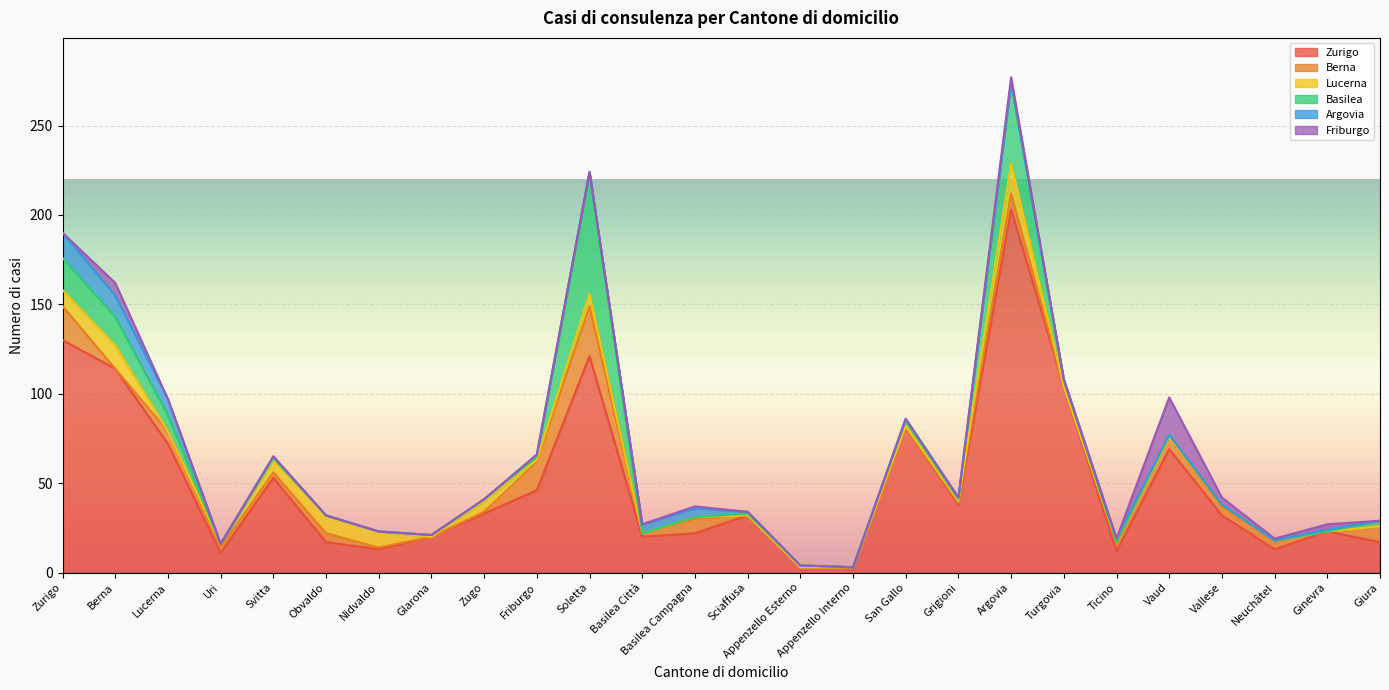

Between Argovia and Ticino, which series saw the biggest shift?

Zurigo